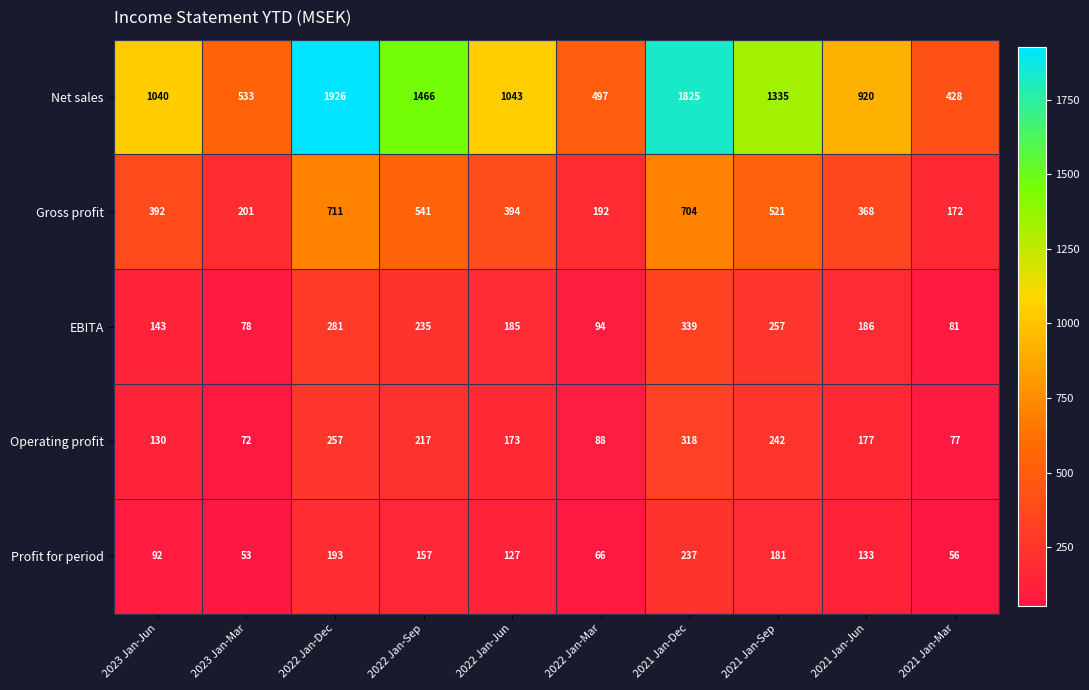

What is the sum of all Profit for period values?

1295